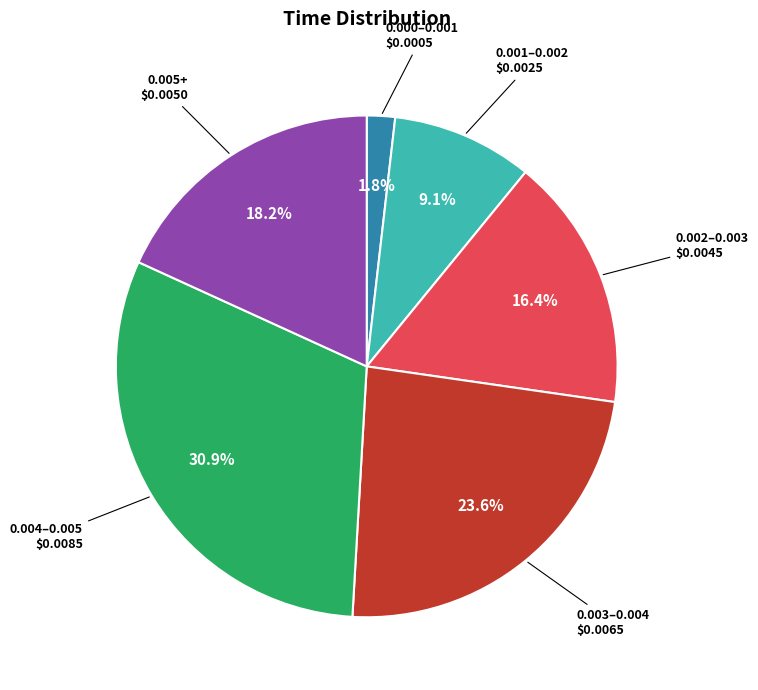

Is there any slice that represents more than half of the pie?

No